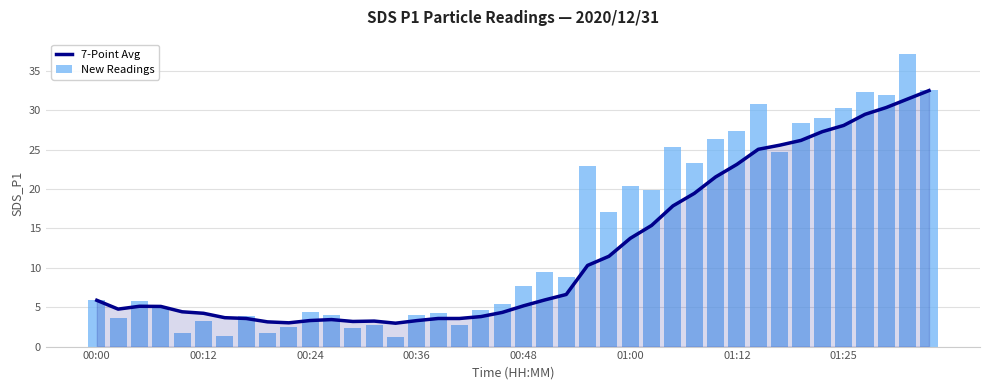

Rank the series by their maximum value, from lowest to highest.

7-Point Avg, New Readings